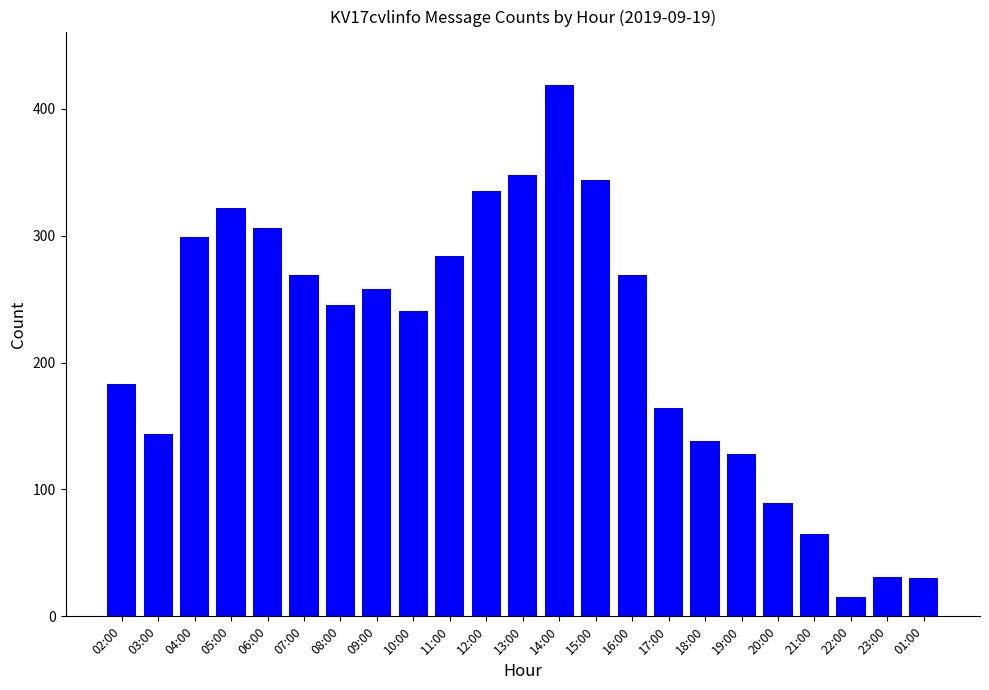

What is the label of the 22nd bar from the left?

23:00